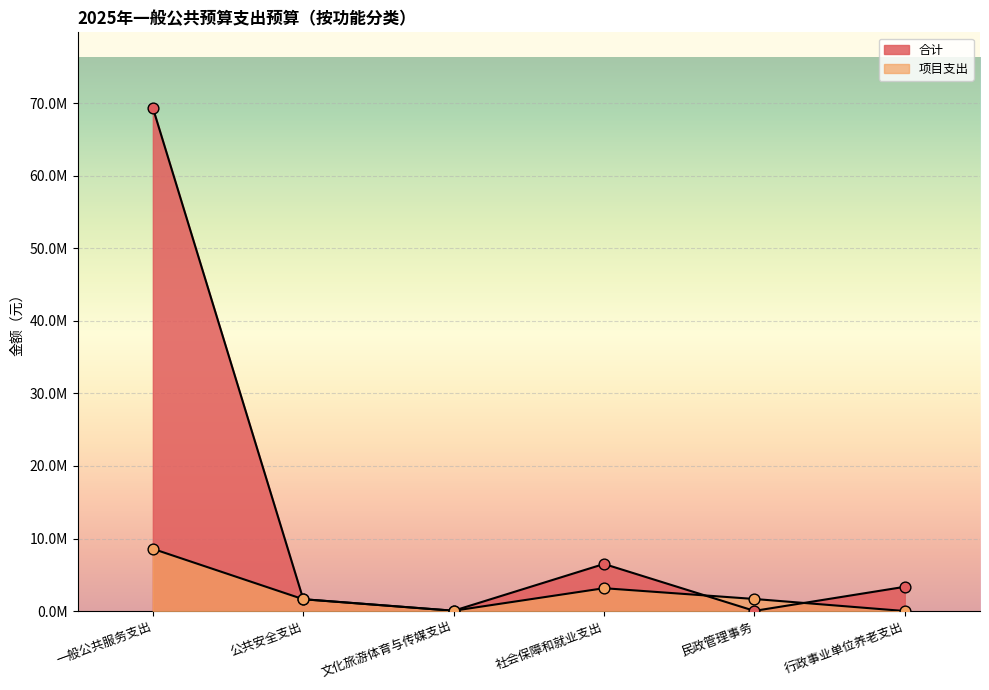

Which series has the widest spread of Y values?

合计